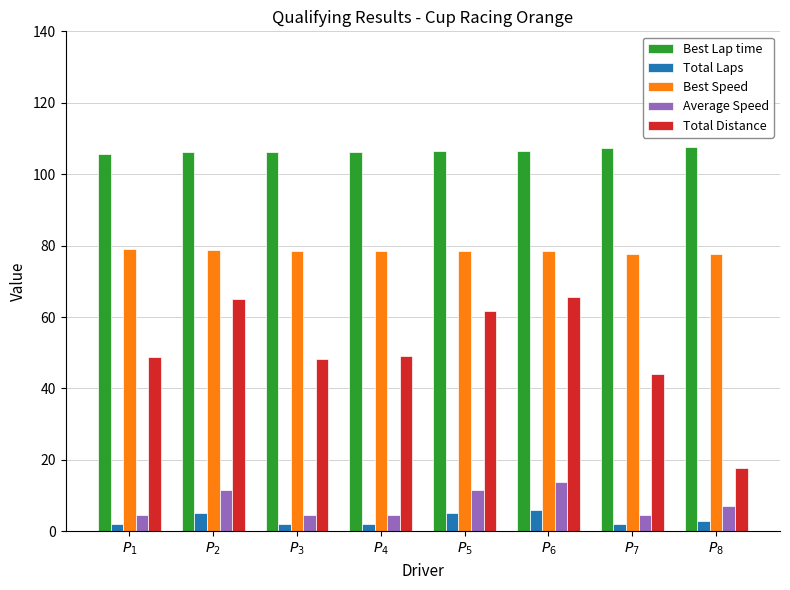

Is it true that Total Laps equals 2.0 at $P_{1}$?

True